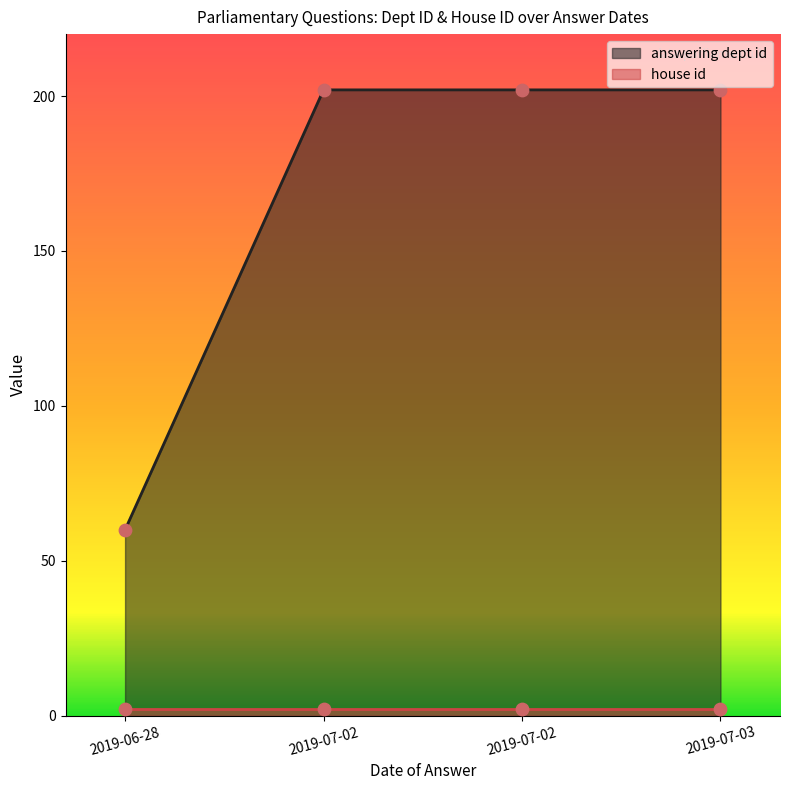

Which has a higher value, 2019-07-02 or 2019-07-03?

2019-07-02